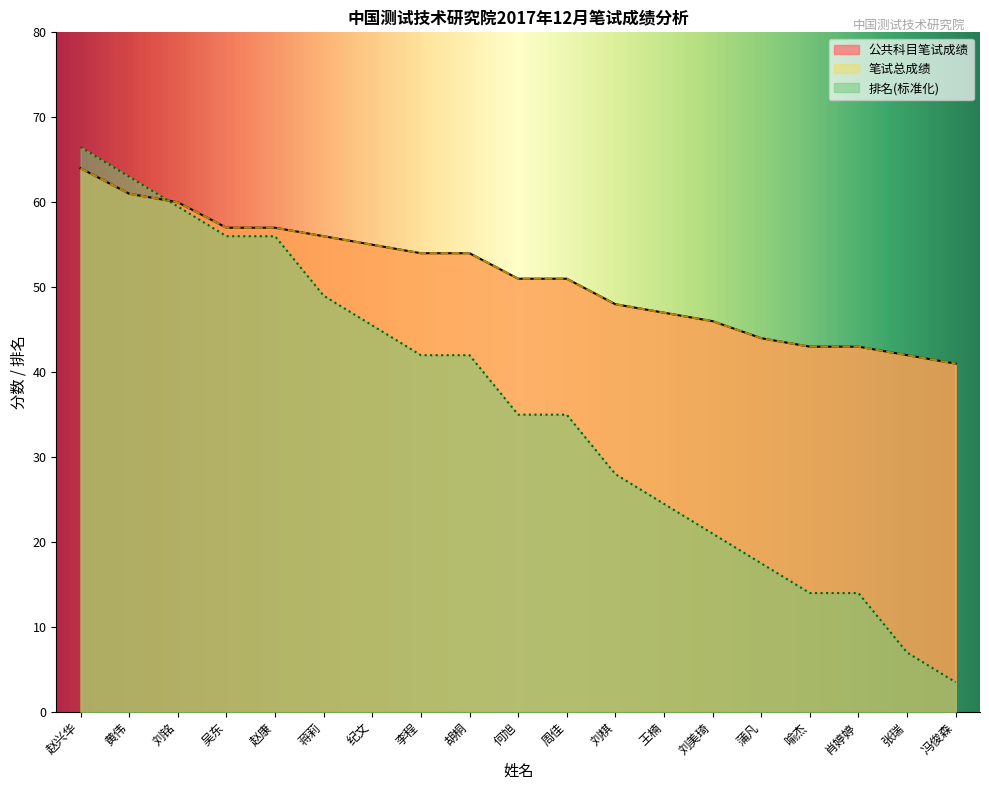

The 排名 series shows 35.0 at 周佳. True or false?

True